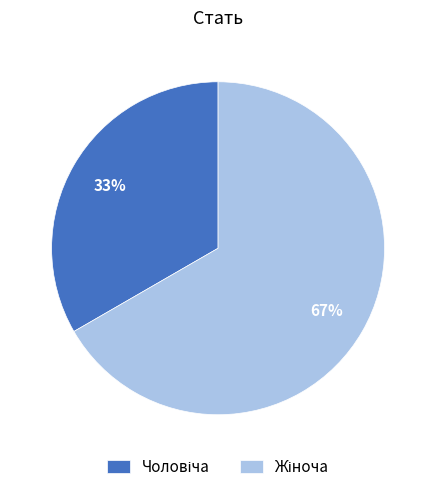

How many slices are in this pie chart?

2